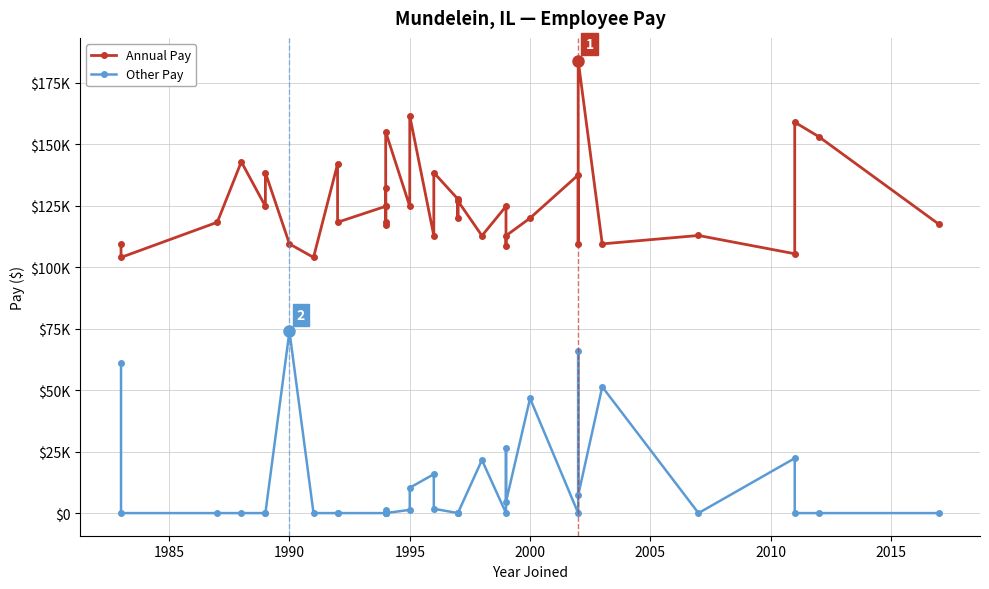

True or false: Annual Pay and Other Pay cross at least once.

False